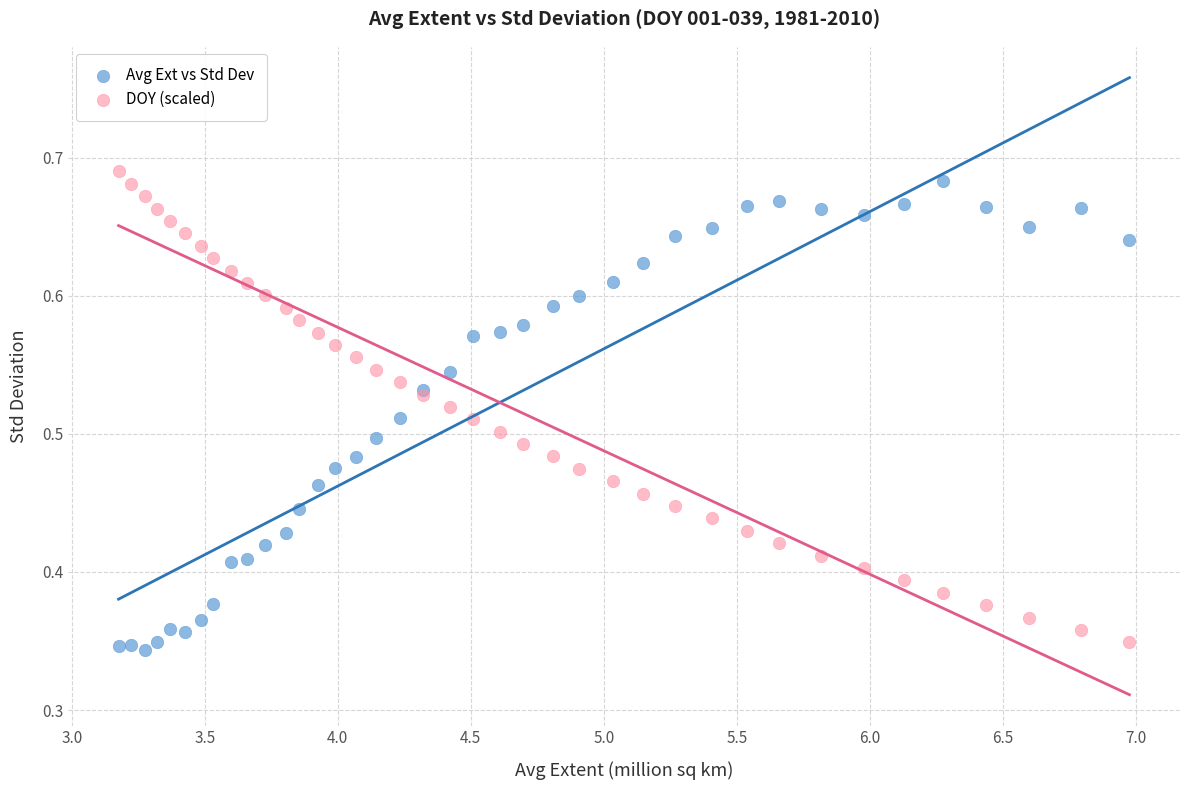

What is the X range (max minus min) for the scatter plot?

3.8